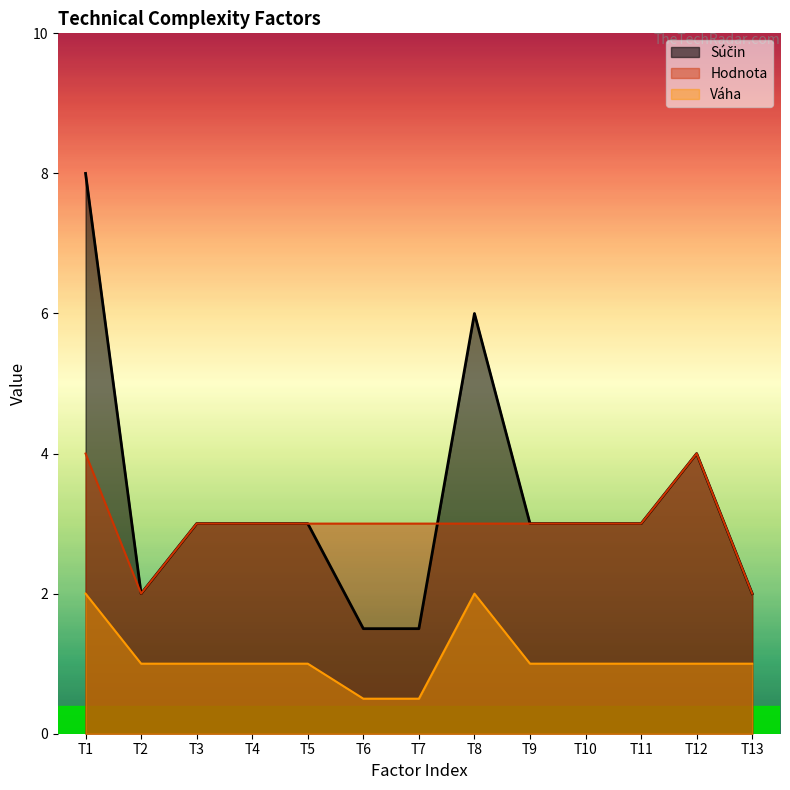

At which category does the chart reach its peak across all series?

T1